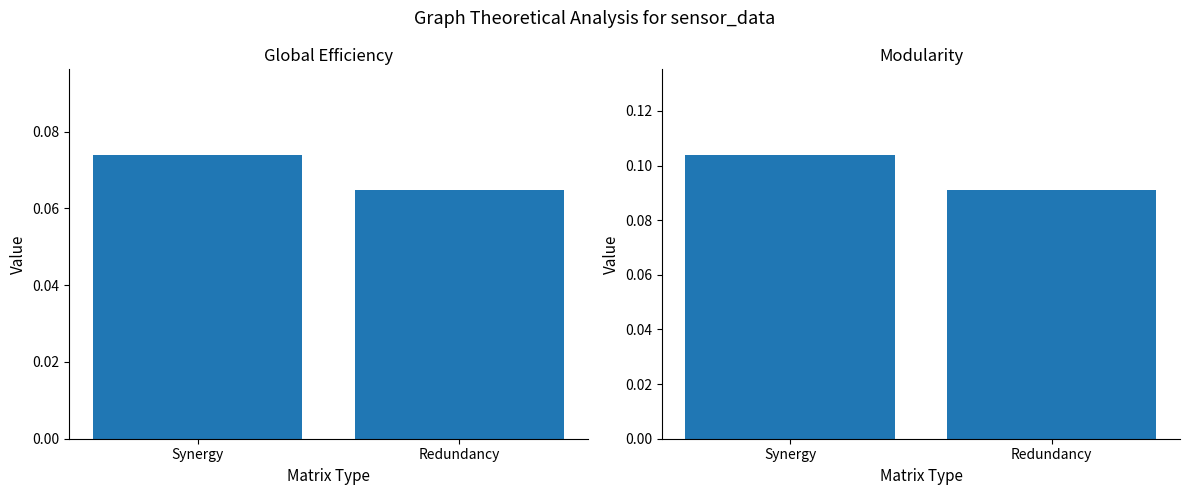

At Redundancy, list the series in order from smallest to largest.

Global Efficiency, Modularity